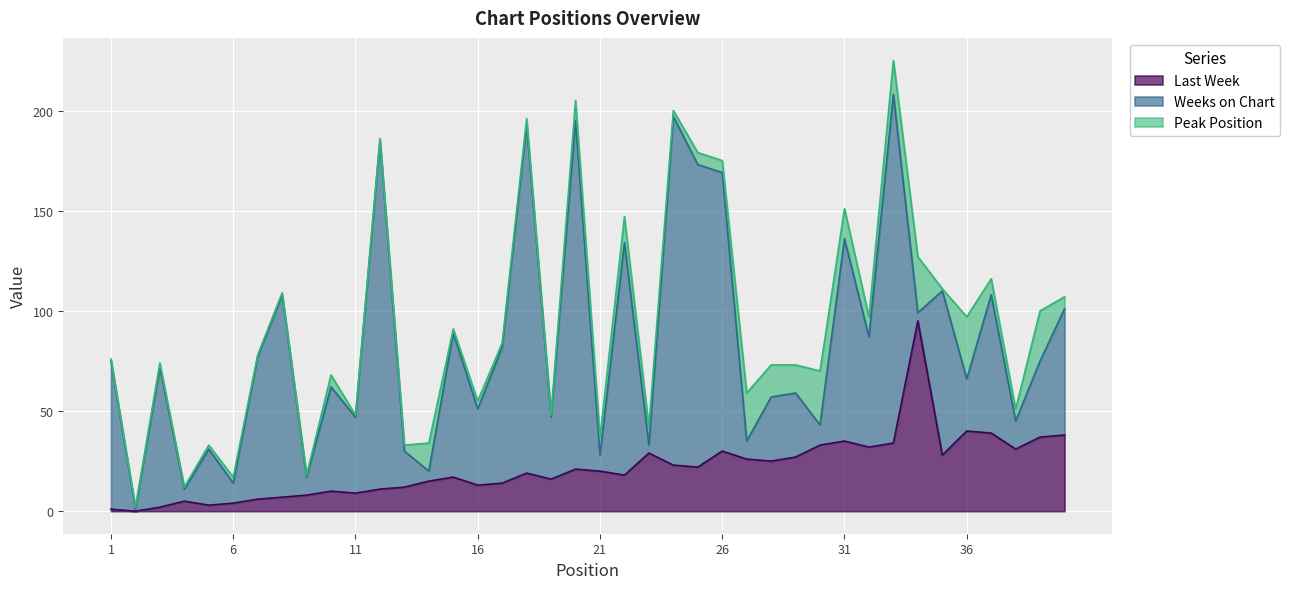

Count the number of categories in the chart.

40